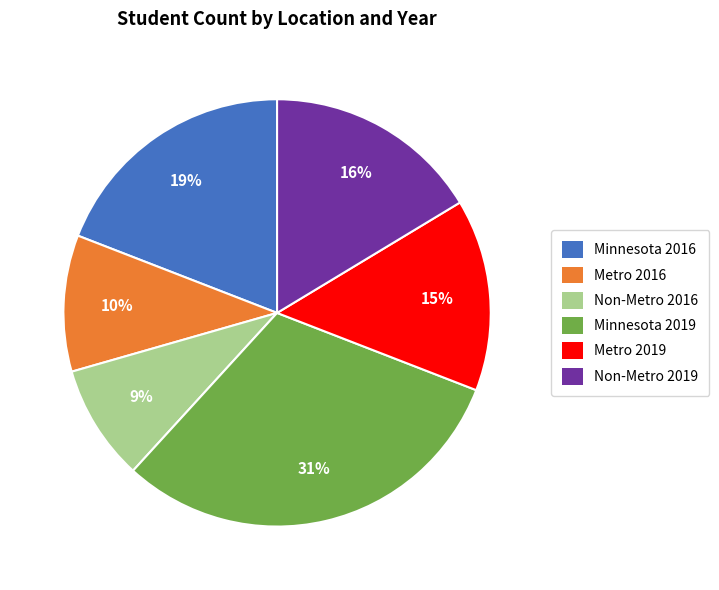

True or false: Non-Metro 2016 accounts for 9% of the total.

True